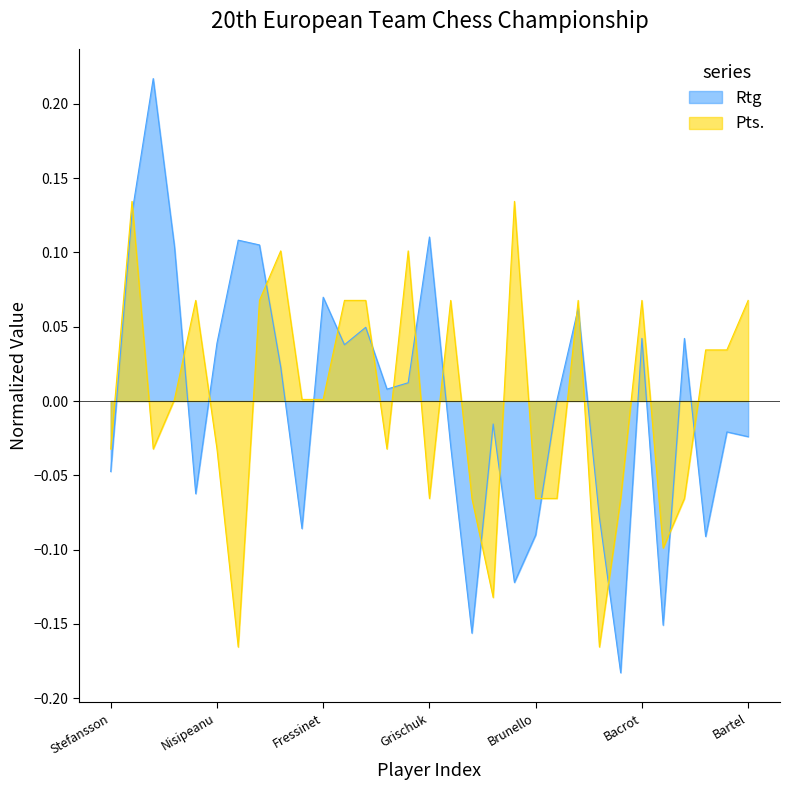

True or false: Rtg has a value of 0.0 at Short.

True